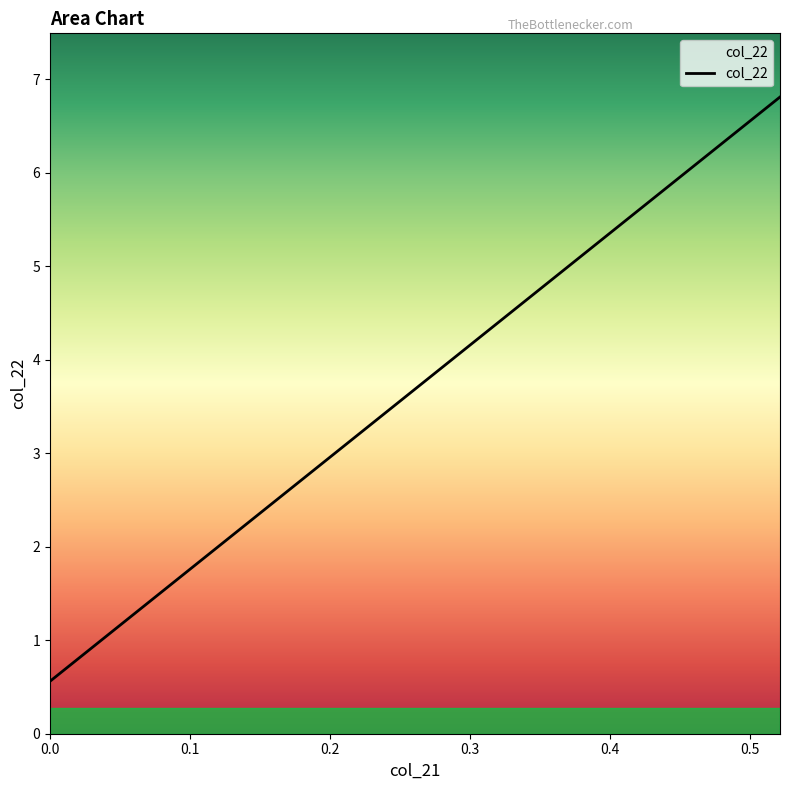

True or false: the data has more than 2 interior local peaks.

False